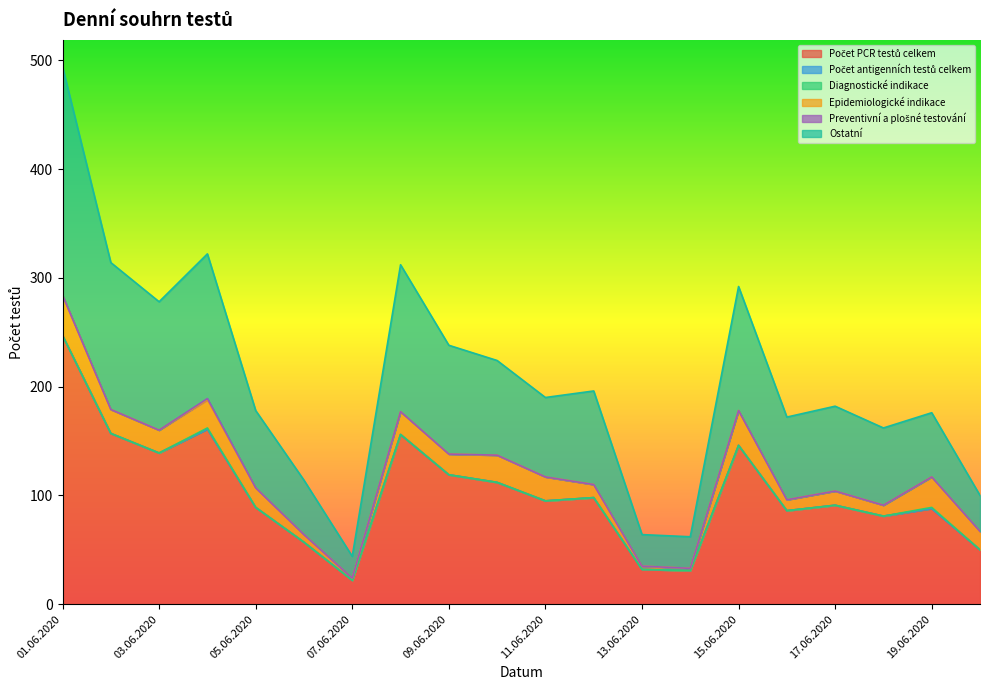

Rank the categories by Počet antigenních testů celkem value from highest to lowest.

01.06.2020, 02.06.2020, 03.06.2020, 04.06.2020, 05.06.2020, 06.06.2020, 07.06.2020, 08.06.2020, 09.06.2020, 10.06.2020, 11.06.2020, 12.06.2020, 13.06.2020, 14.06.2020, 15.06.2020, 16.06.2020, 17.06.2020, 18.06.2020, 19.06.2020, 20.06.2020